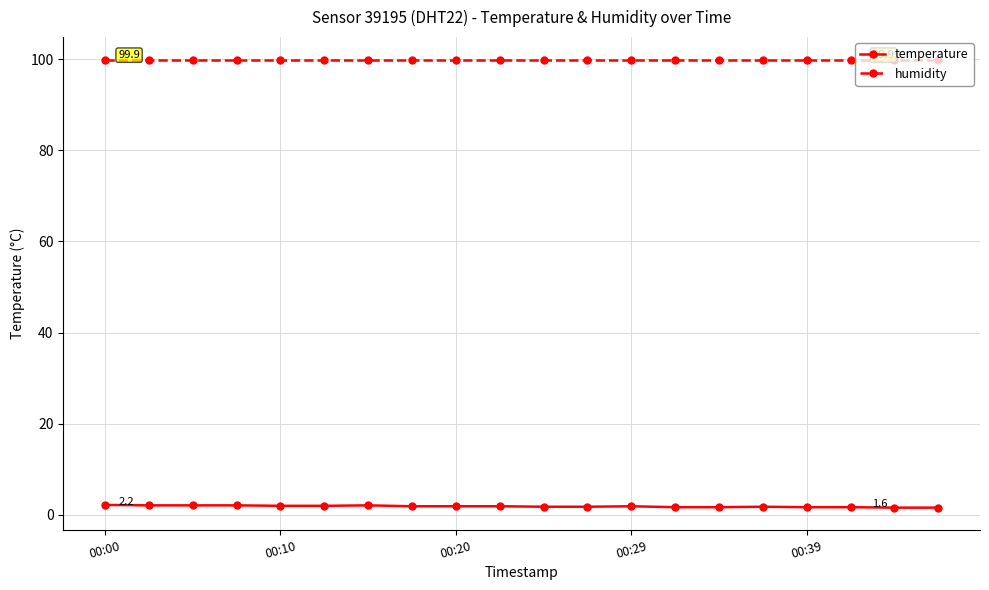

Count the number of categories in the chart.

20